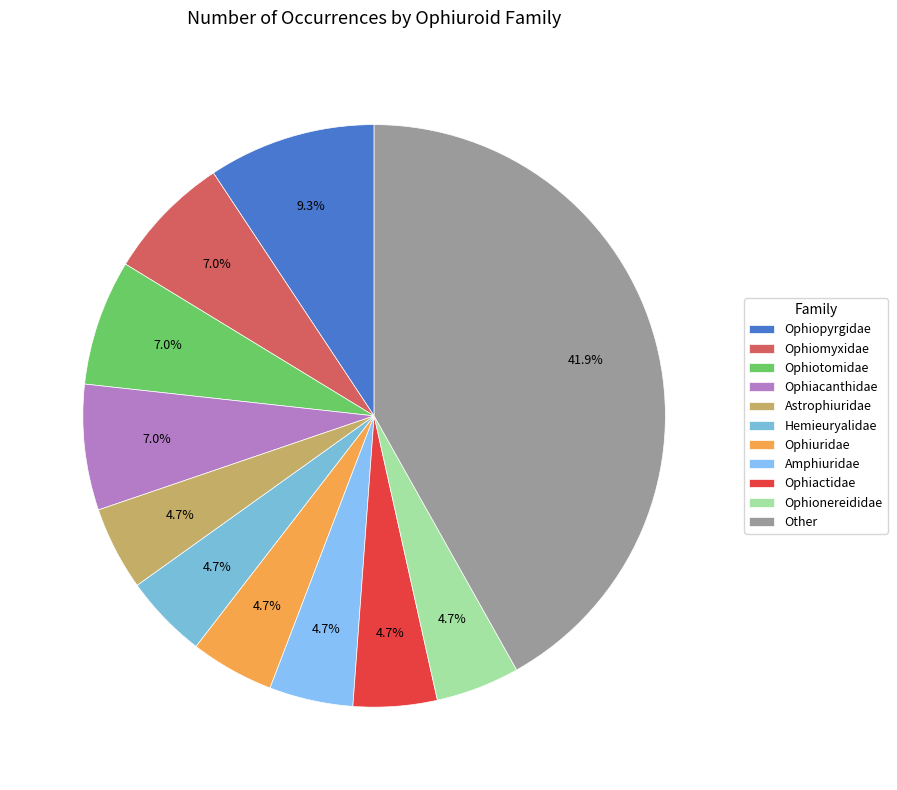

True or false: Hemieuryalidae accounts for 5% of the total.

True